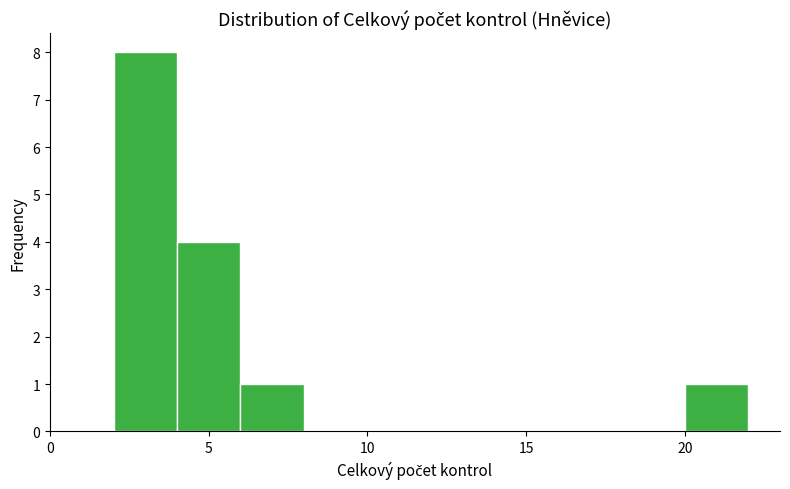

Which range on the x-axis has the tallest bar?

2 to 4